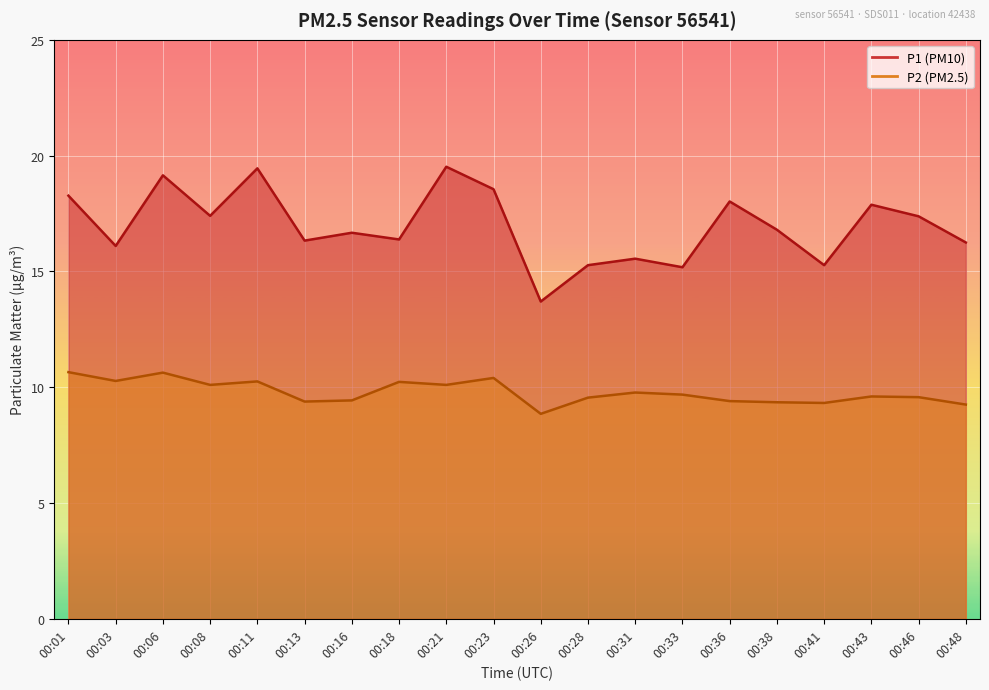

Rank the series at 00:33 from highest to lowest value.

P1, P2